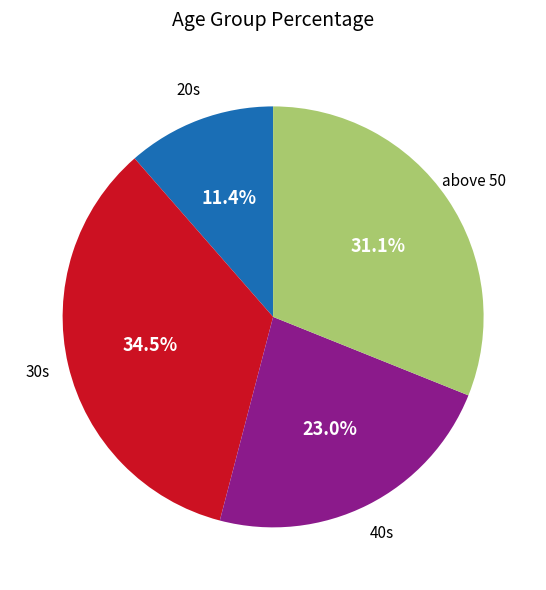

Rank the categories by value from highest to lowest.

30s, above 50, 40s, 20s